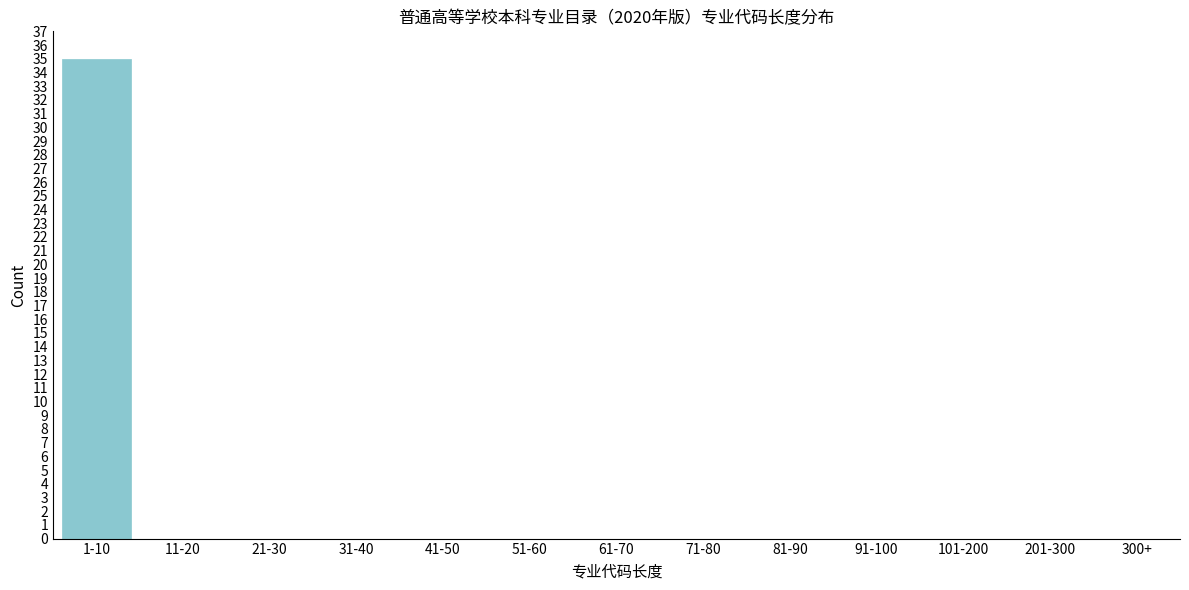

Reading right to left, transcribe all the data shown in this chart.

300+=0	201-300=0	101-200=0	91-100=0	81-90=0	71-80=0	61-70=0	51-60=0	41-50=0	31-40=0	21-30=0	11-20=0	1-10=35